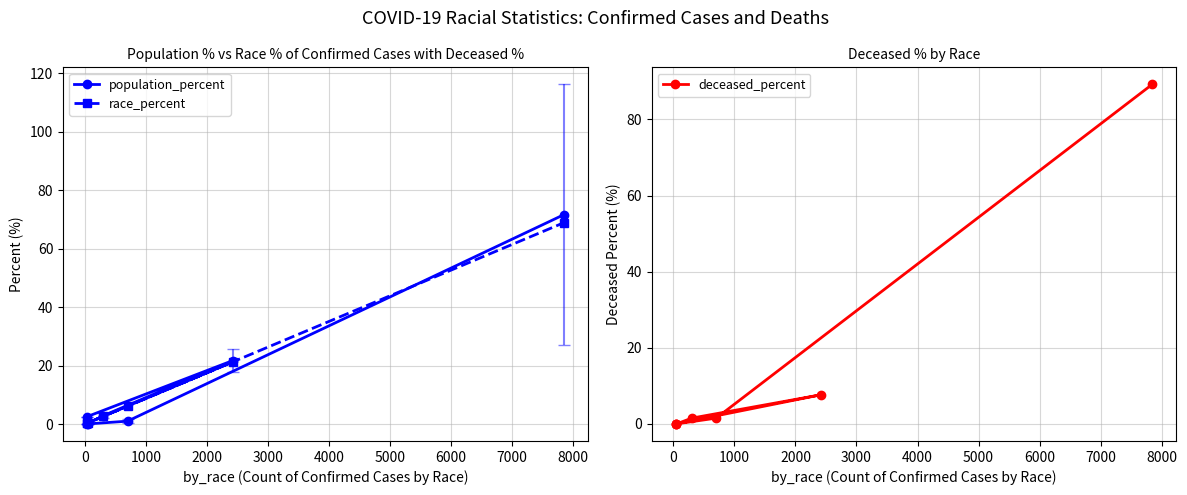

What is the spread (max minus min) of values at 4000?

5.1